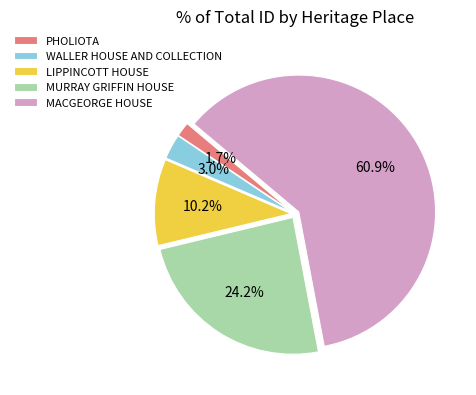

To the nearest percent, what percentage of the pie is PHOLIOTA?

2%